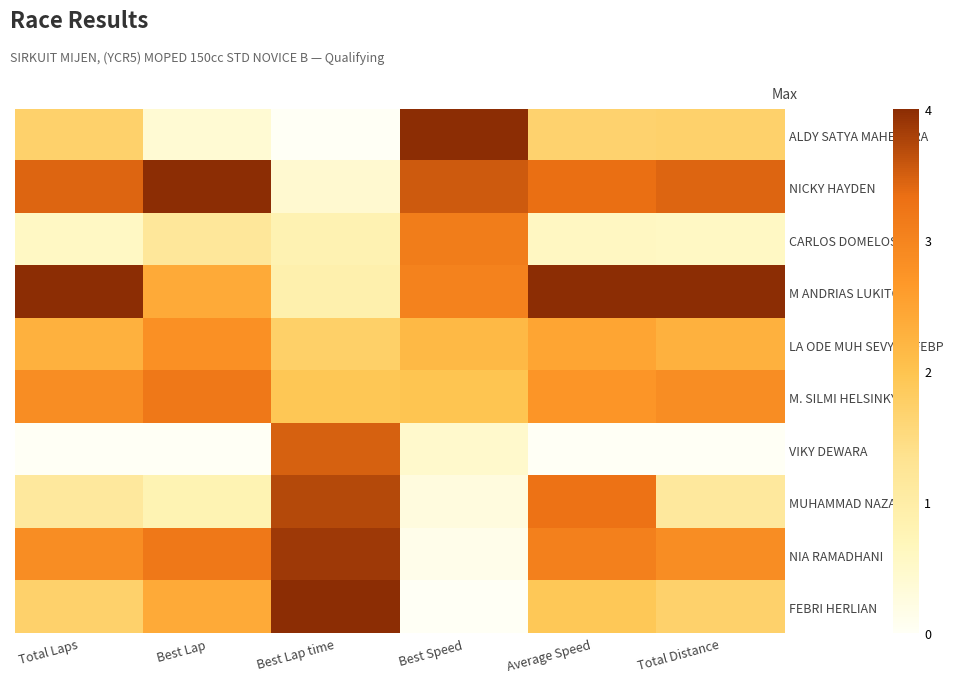

At how many categories does at least one series exceed 0?

6